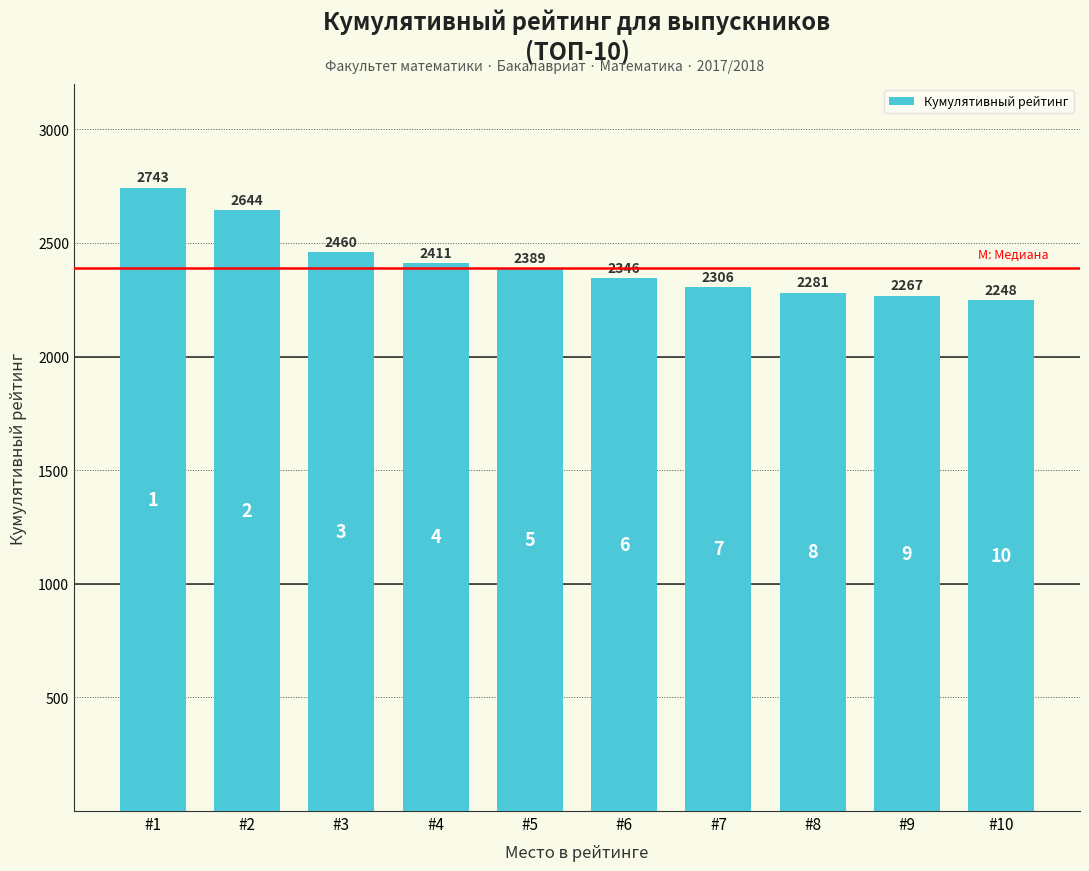

List the labels in order of value, largest first.

#1, #2, #3, #4, #5, #6, #7, #8, #9, #10